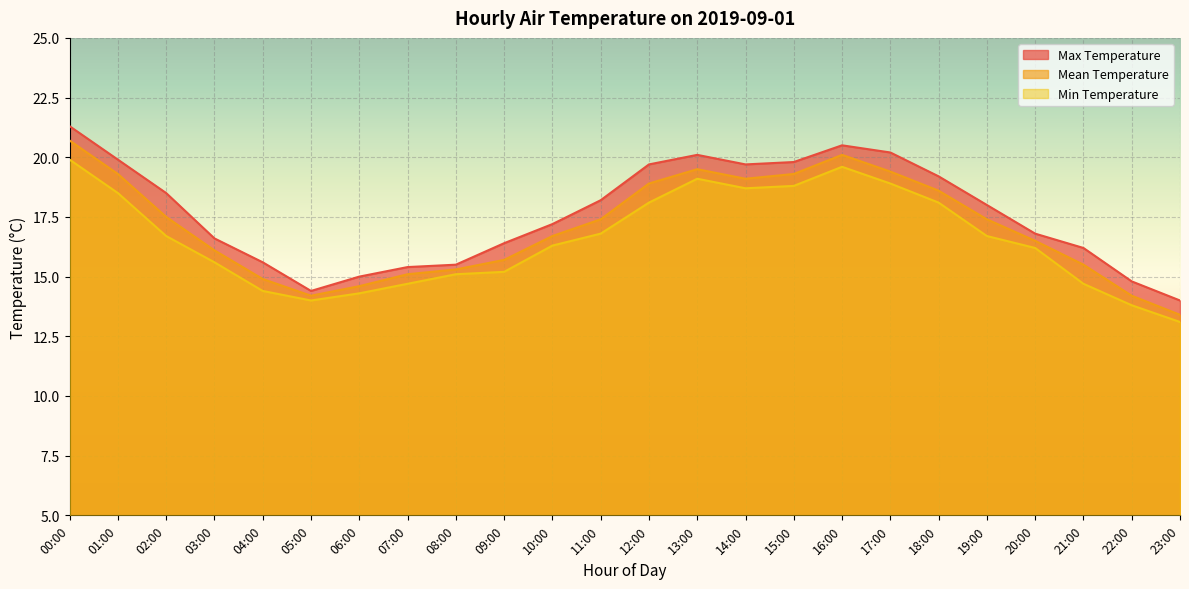

True or false: Max Temperature and Mean Temperature cross at least once.

False